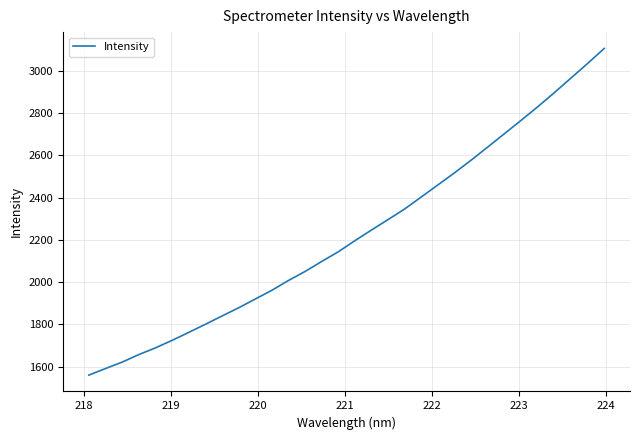

What is the smallest value displayed?

1560.2